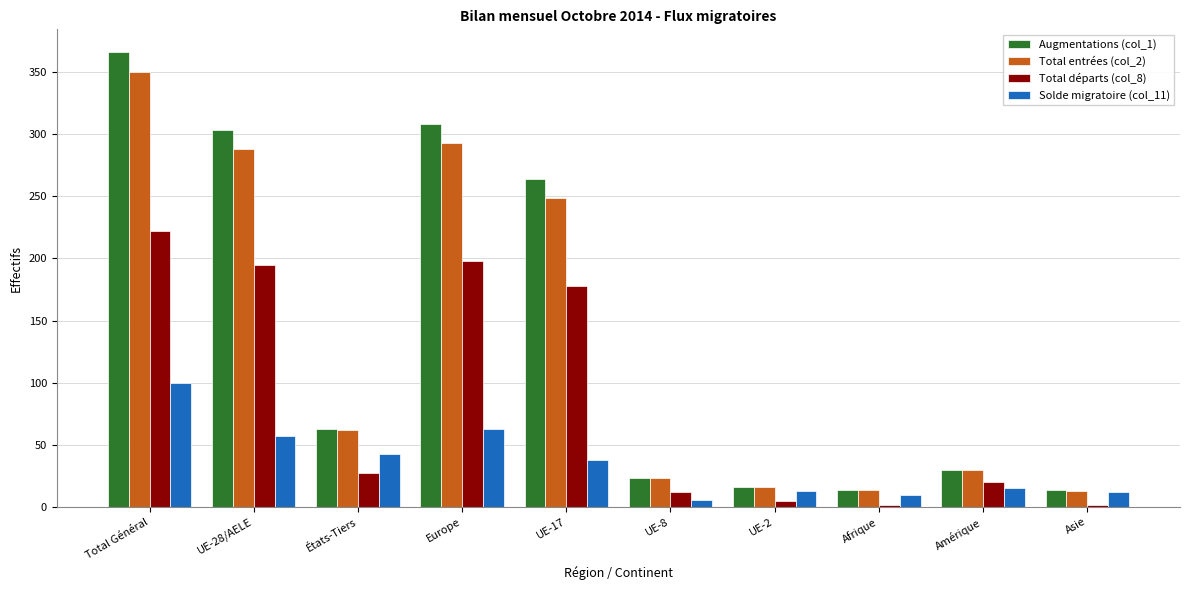

The value of Augmentations (col_1) at UE-17 is 264. True or false?

True